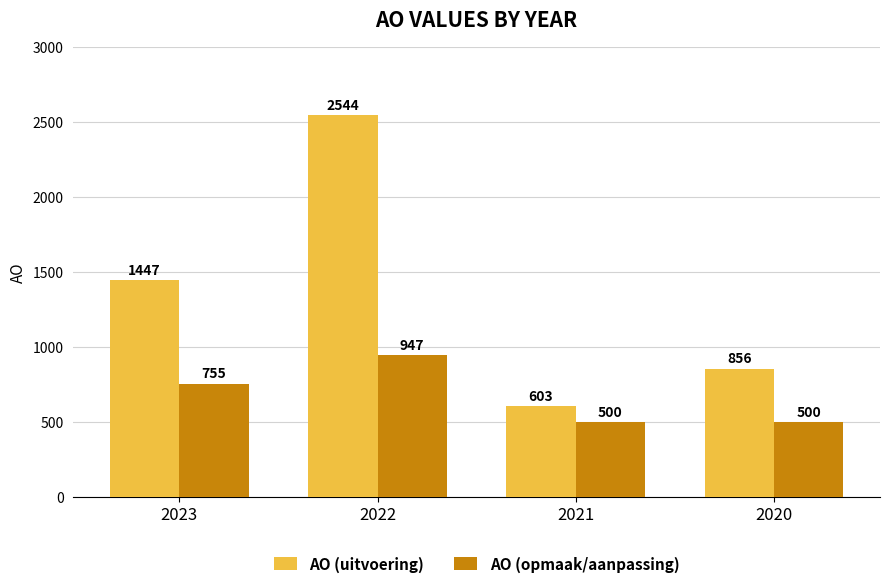

At which label is AO (opmaak/aanpassing) closest to 723?

2023